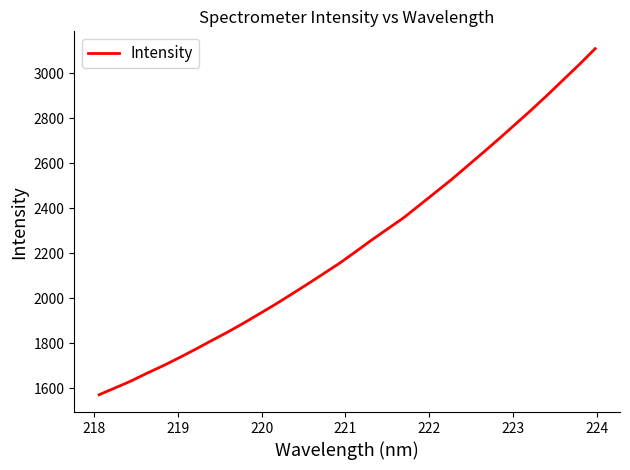

What is the difference between the maximum and minimum values?

1538.9